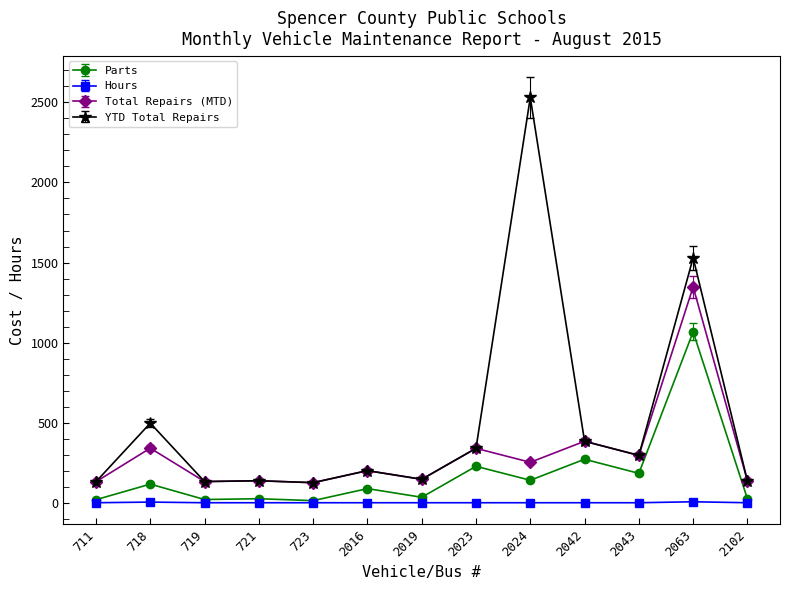

Count the number of data series in this chart.

4